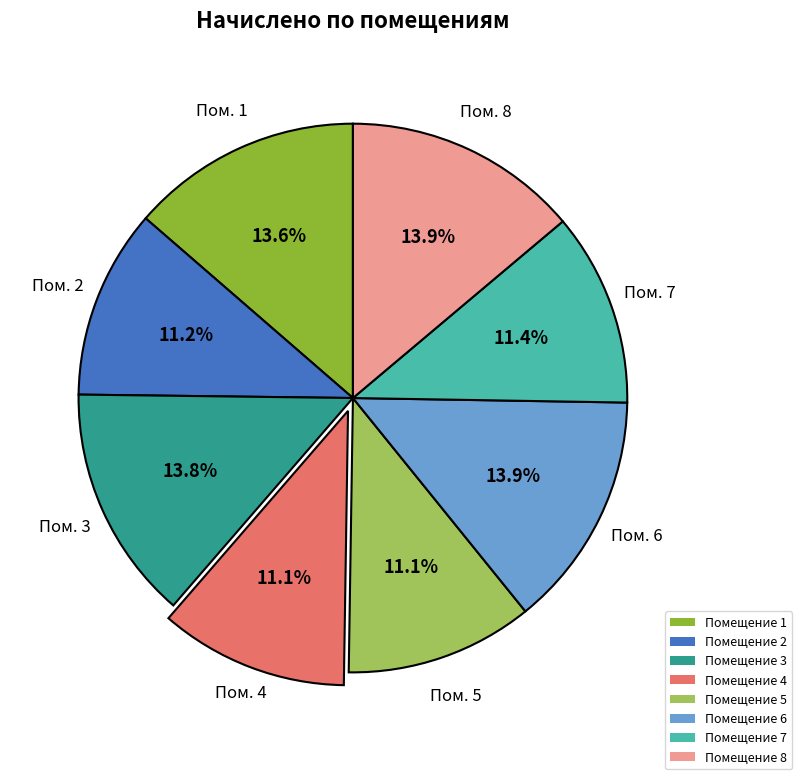

What portion of the pie excludes Помещение 8?

86.1%